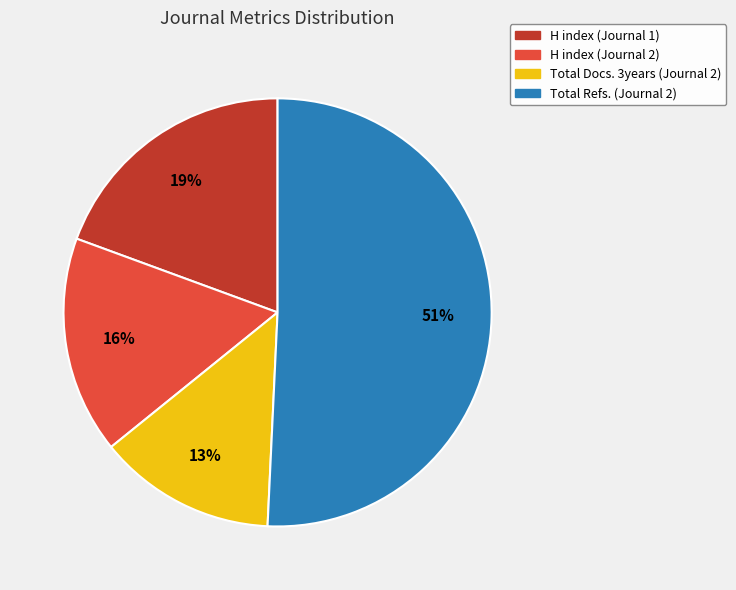

To the nearest percent, what is the difference between the H index (Journal 2) and H index (Journal 1) slice percentages?

3%